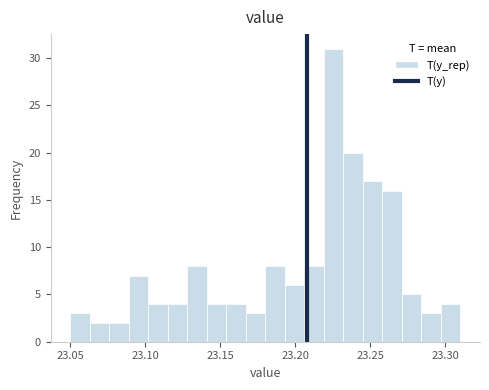

Read against the x-axis, roughly where is the centre of the tallest bar?

23.225